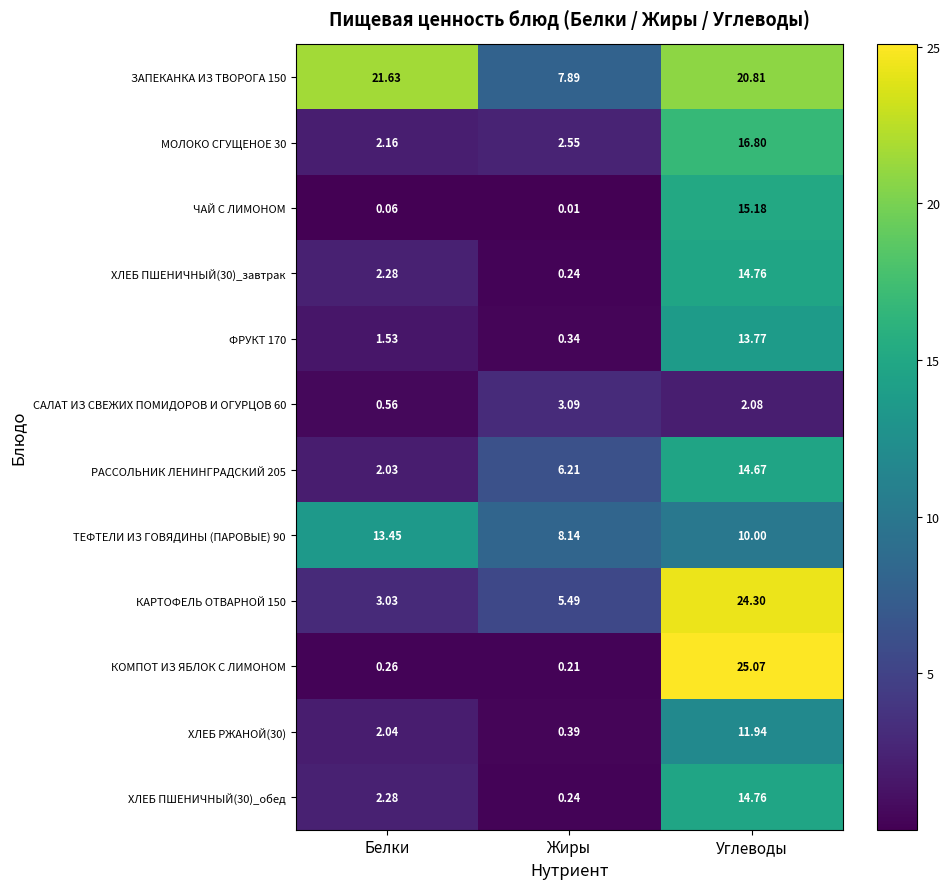

How many data points does each series have?

3